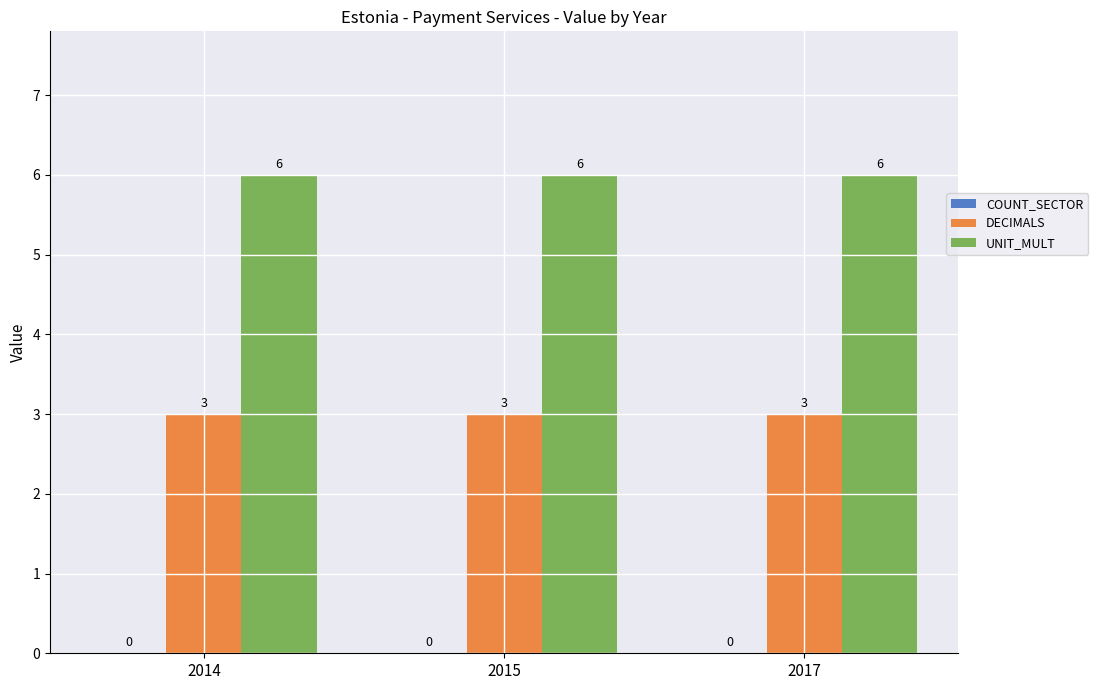

What is the smallest value displayed?

3